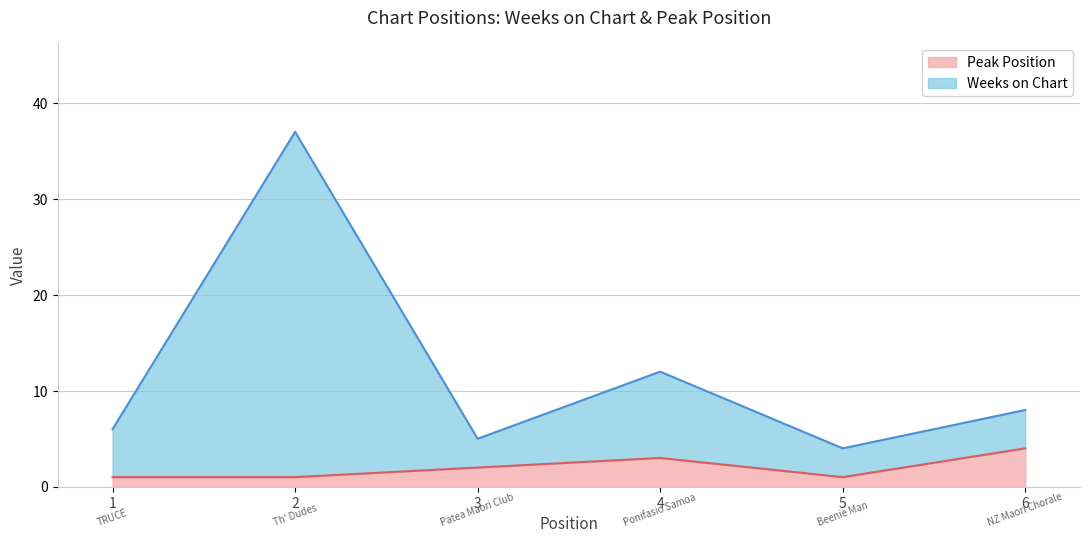

What is the maximum value for Peak Position?

4